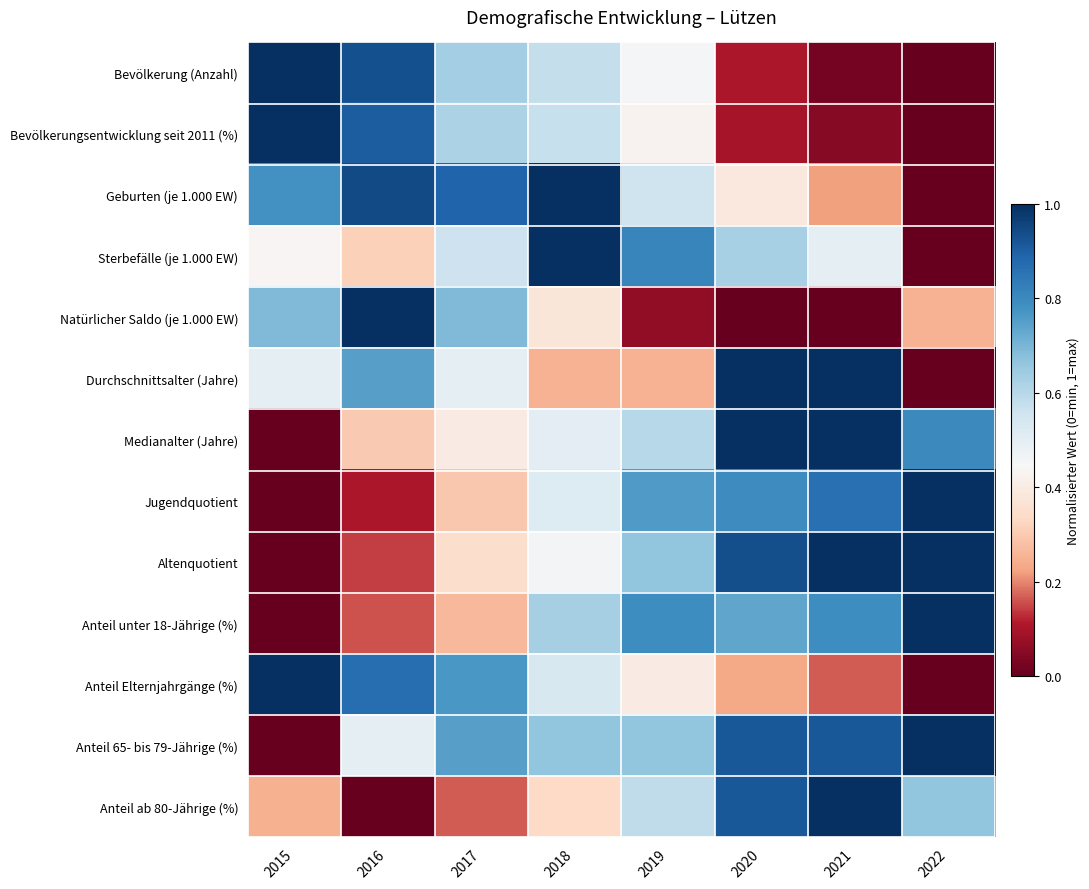

Reading left to right, transcribe all the data shown in this chart.

Bevölkerung (Anzahl): 2015=1.0	2016=0.9	2017=0.6	2018=0.6	2019=0.5	2020=0.1	2021=0.0	2022=0.0
Bevölkerungsentwicklung seit 2011 (%): 2015=1.0	2016=0.9	2017=0.6	2018=0.6	2019=0.4	2020=0.1	2021=0.0	2022=0.0
Geburten (je 1.000 EW): 2015=0.8	2016=0.9	2017=0.9	2018=1.0	2019=0.6	2020=0.4	2021=0.2	2022=0.0
Sterbefälle (je 1.000 EW): 2015=0.4	2016=0.3	2017=0.6	2018=1.0	2019=0.8	2020=0.6	2021=0.5	2022=0.0
Natürlicher Saldo (je 1.000 EW): 2015=0.7	2016=1.0	2017=0.7	2018=0.4	2019=0.1	2020=0.0	2021=0.0	2022=0.3
Durchschnittsalter (Jahre): 2015=0.5	2016=0.7	2017=0.5	2018=0.3	2019=0.3	2020=1.0	2021=1.0	2022=0.0
Medianalter (Jahre): 2015=0.0	2016=0.3	2017=0.4	2018=0.5	2019=0.6	2020=1.0	2021=1.0	2022=0.8
Jugendquotient: 2015=0.0	2016=0.1	2017=0.3	2018=0.5	2019=0.8	2020=0.8	2021=0.9	2022=1.0
Altenquotient: 2015=0.0	2016=0.1	2017=0.3	2018=0.5	2019=0.7	2020=0.9	2021=1.0	2022=1.0
Anteil unter 18-Jährige (%): 2015=0.0	2016=0.2	2017=0.3	2018=0.6	2019=0.8	2020=0.7	2021=0.8	2022=1.0
Anteil Elternjahrgänge (%): 2015=1.0	2016=0.9	2017=0.8	2018=0.5	2019=0.4	2020=0.2	2021=0.2	2022=0.0
Anteil 65- bis 79-Jährige (%): 2015=0.0	2016=0.5	2017=0.7	2018=0.7	2019=0.7	2020=0.9	2021=0.9	2022=1.0
Anteil ab 80-Jährige (%): 2015=0.2	2016=0.0	2017=0.2	2018=0.3	2019=0.6	2020=0.9	2021=1.0	2022=0.7